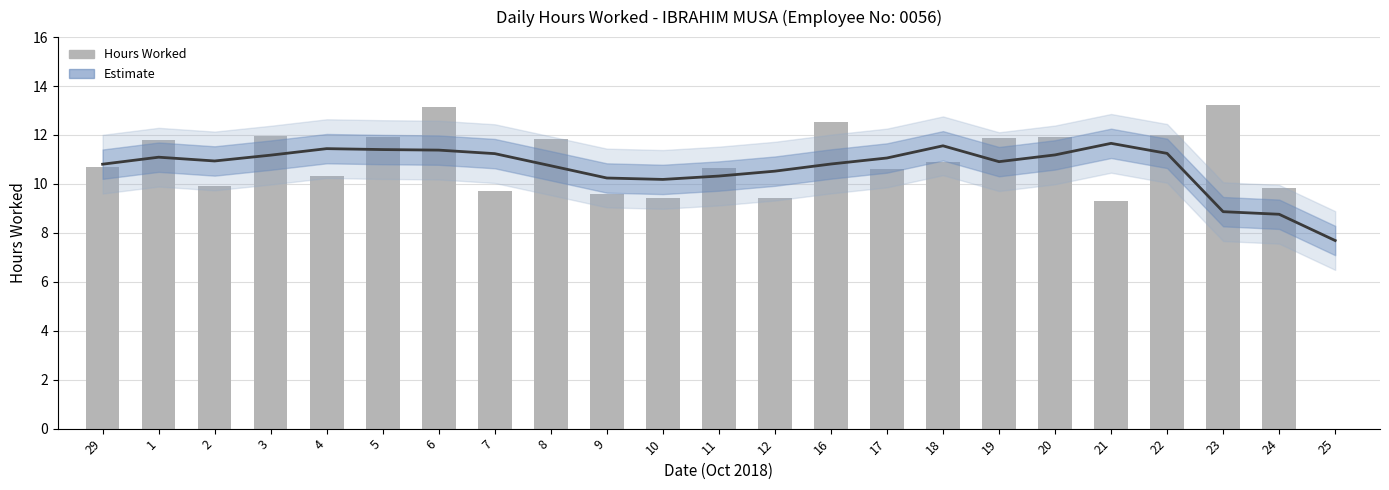

Which series has the largest total across all categories?

Estimate